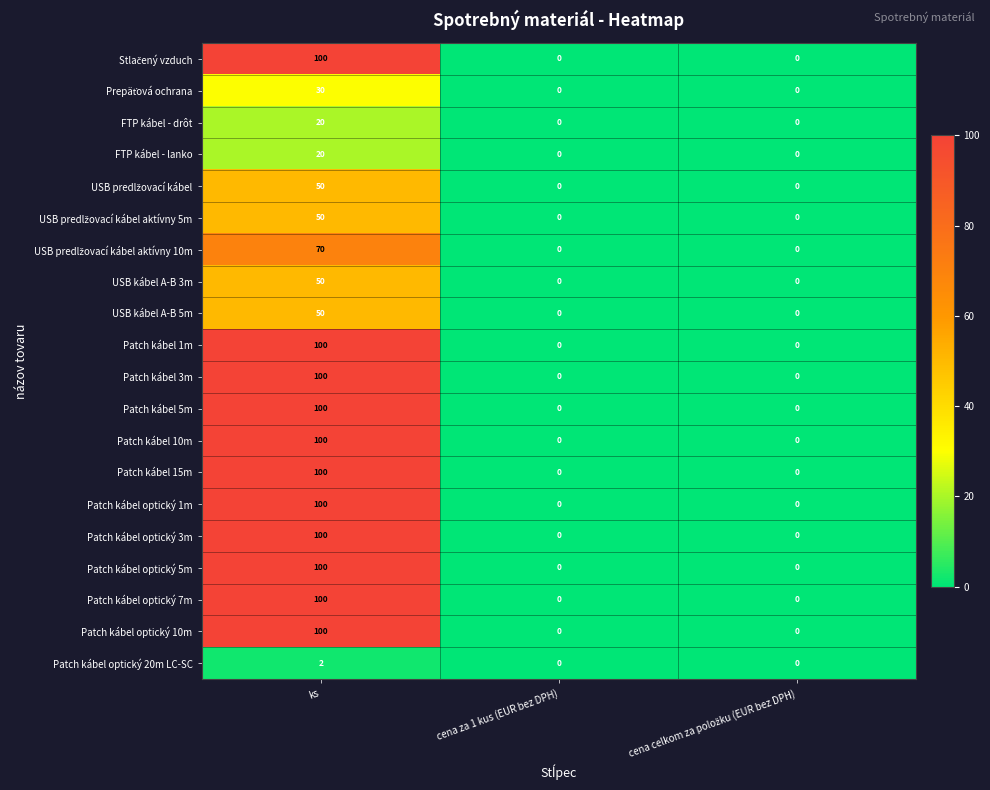

At which category is the sum across all series the highest?

ks